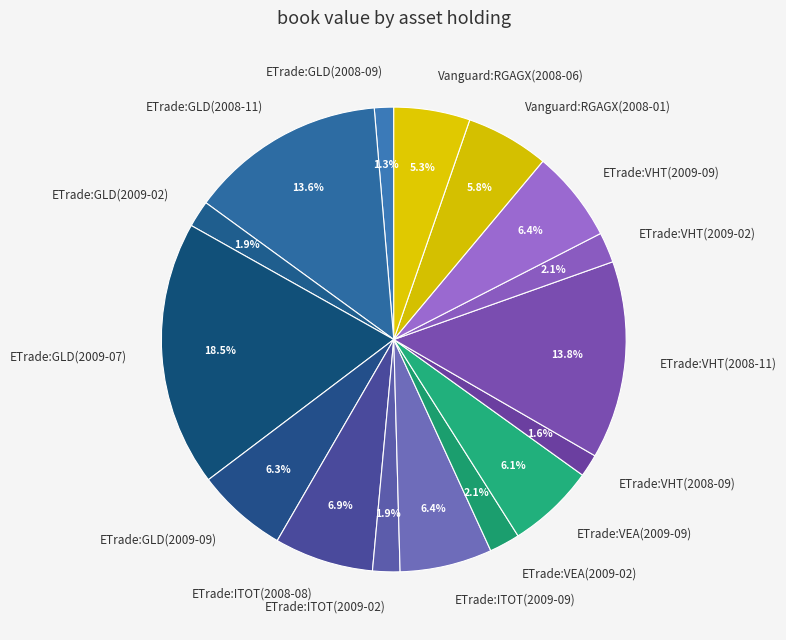

Does ETrade:VHT(2009-09) represent more than half of the total?

No